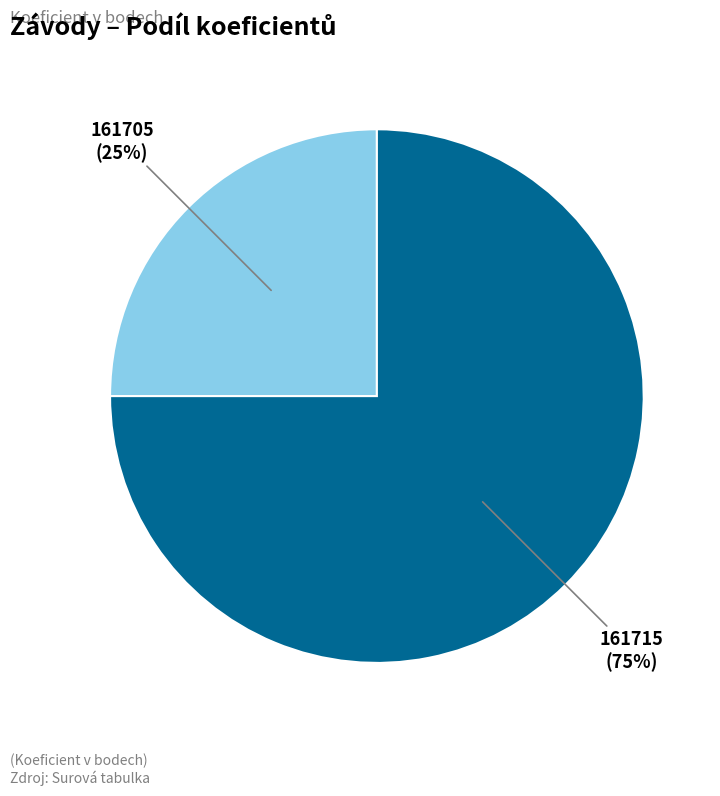

To the nearest percent, what is the combined percentage of 161705 and 161715?

100%